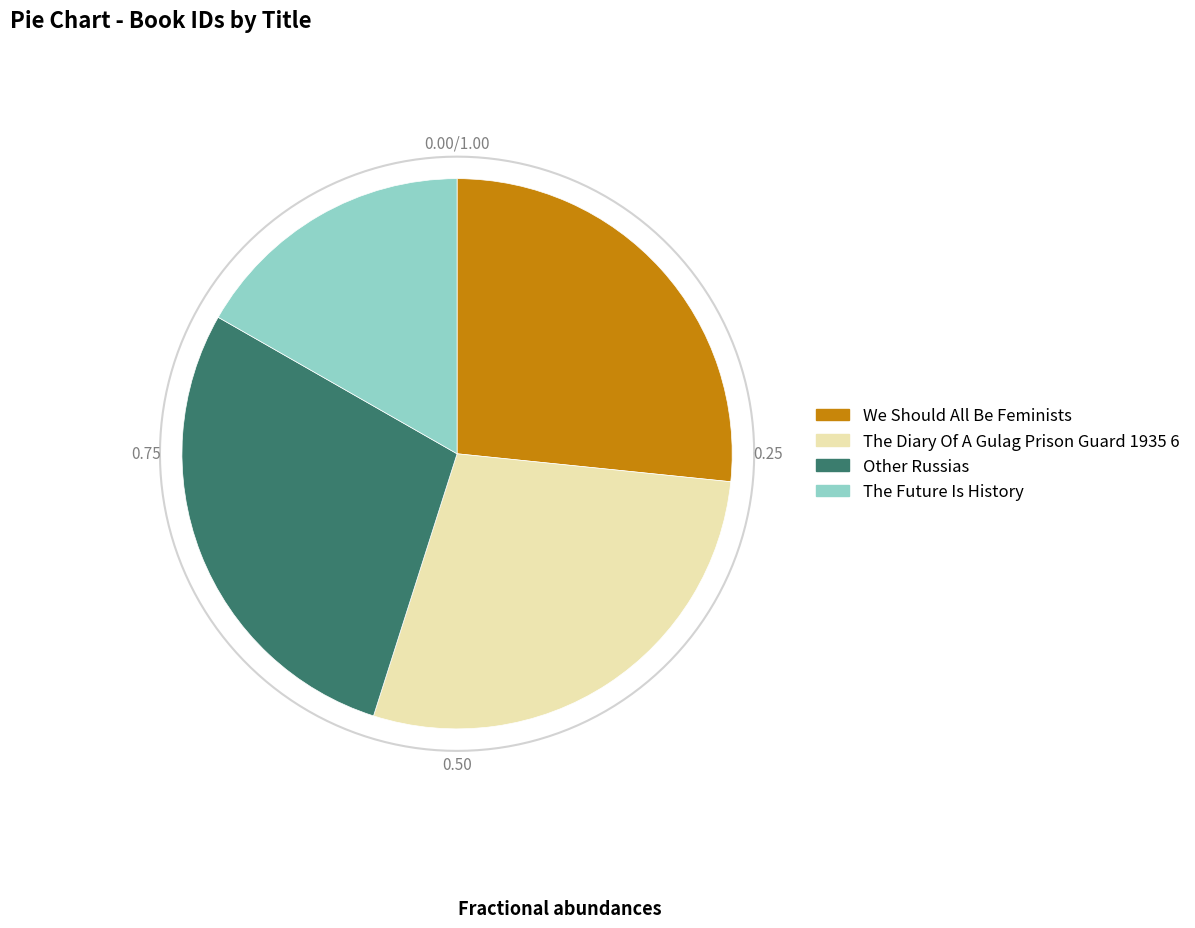

What portion of the pie excludes Other Russias?

71.6%